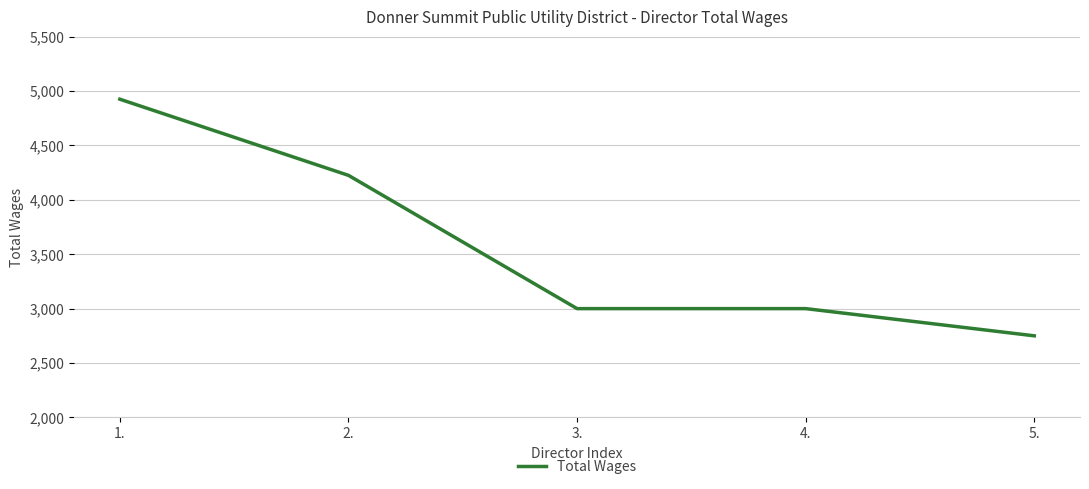

The value at 2. is 4225. True or false?

True